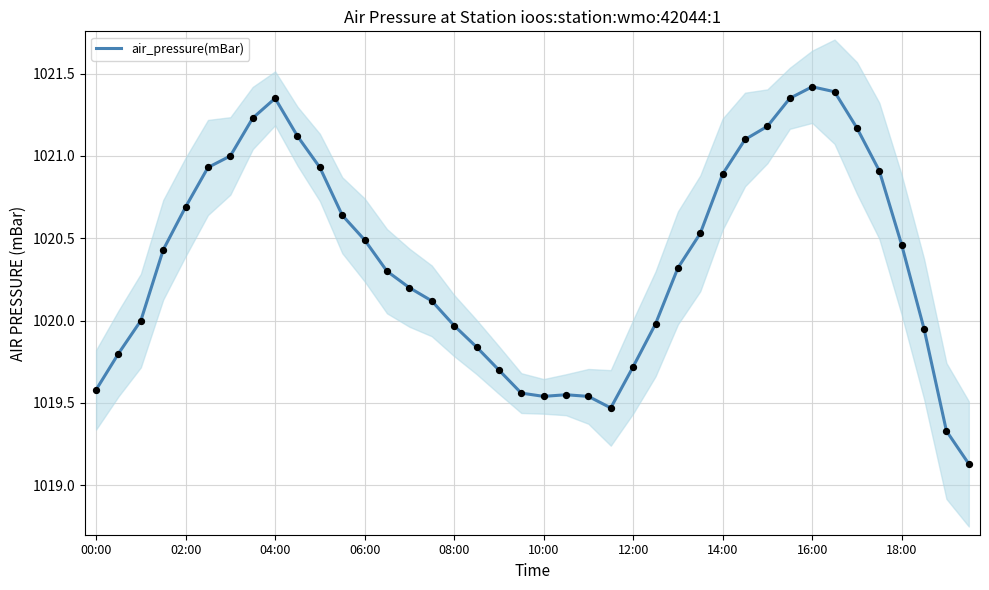

The air_pressure(mBar) series shows 1548.8 at 16:00. True or false?

False